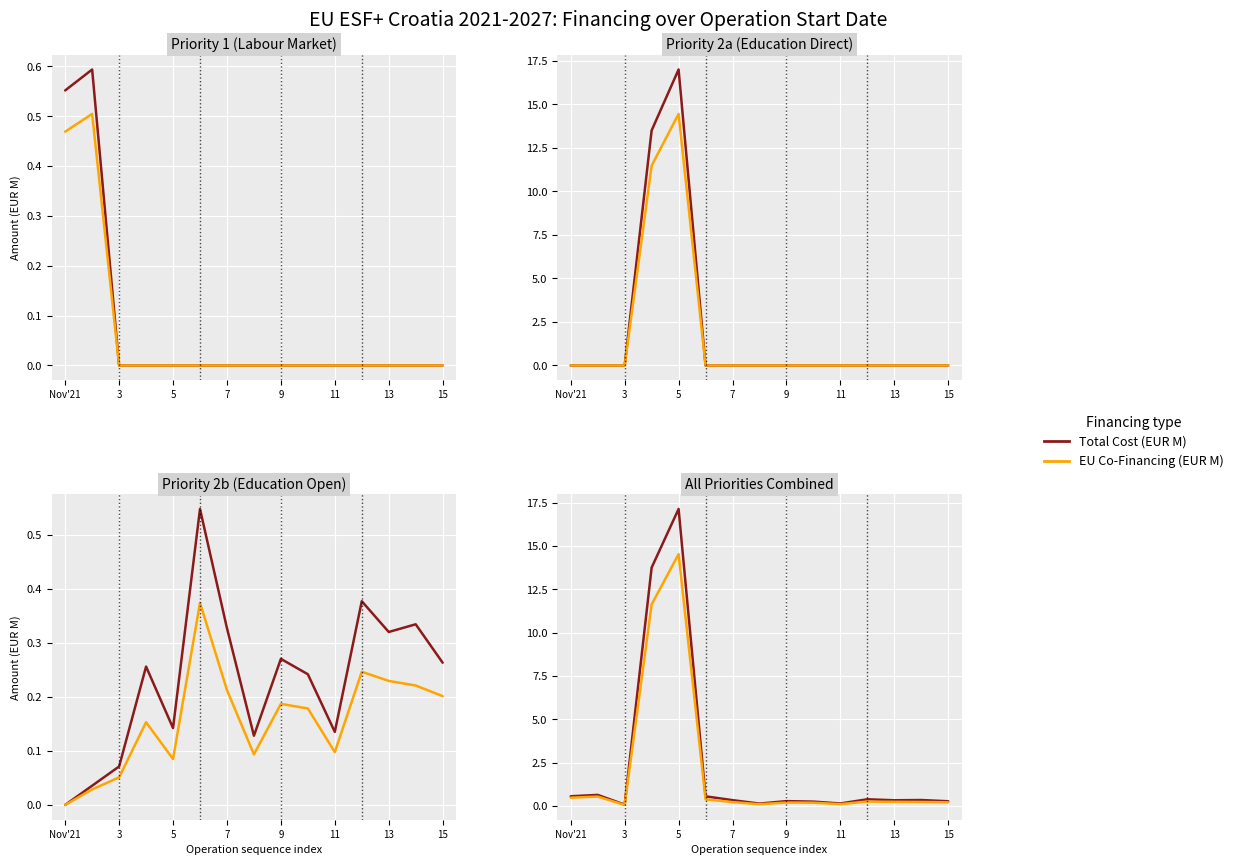

Rank the series by their maximum value, from highest to lowest.

Total Cost (EUR M), EU Co-Financing (EUR M)